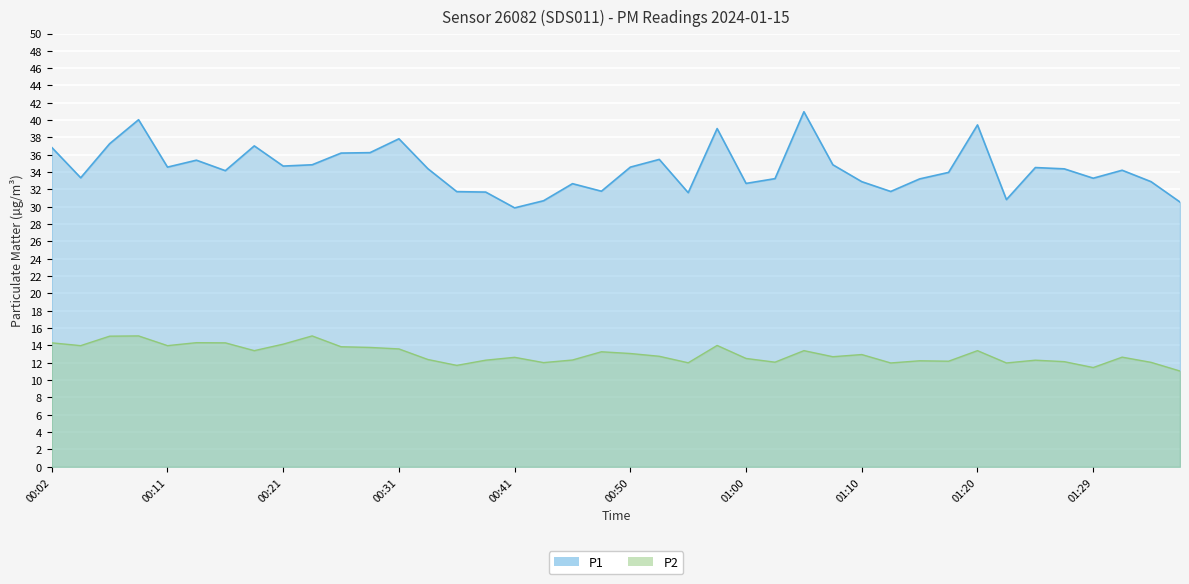

True or false: P1 and P2 cross at least once.

False